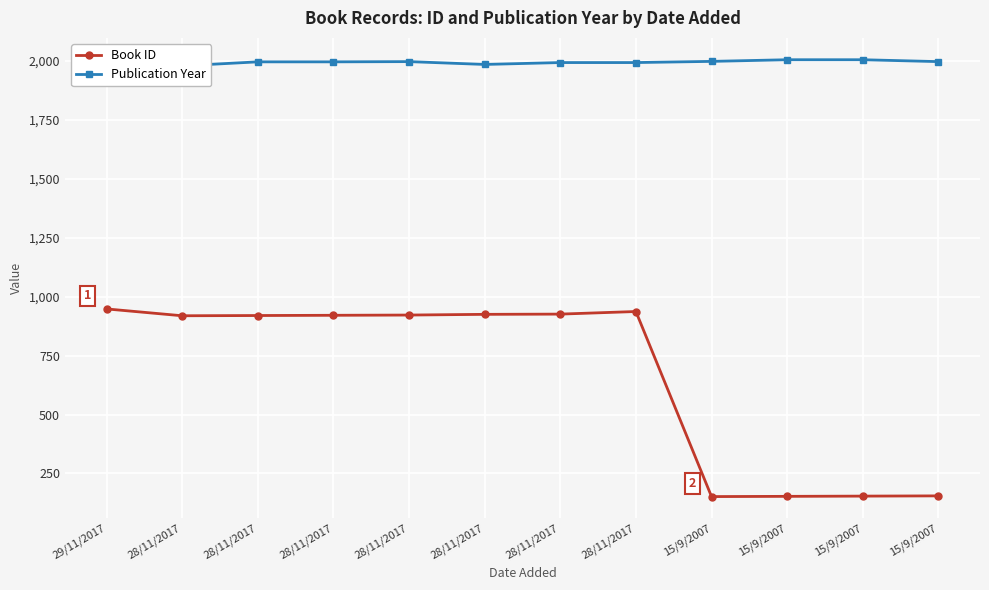

Rank the series by their maximum value, from highest to lowest.

Publication Year, Book ID